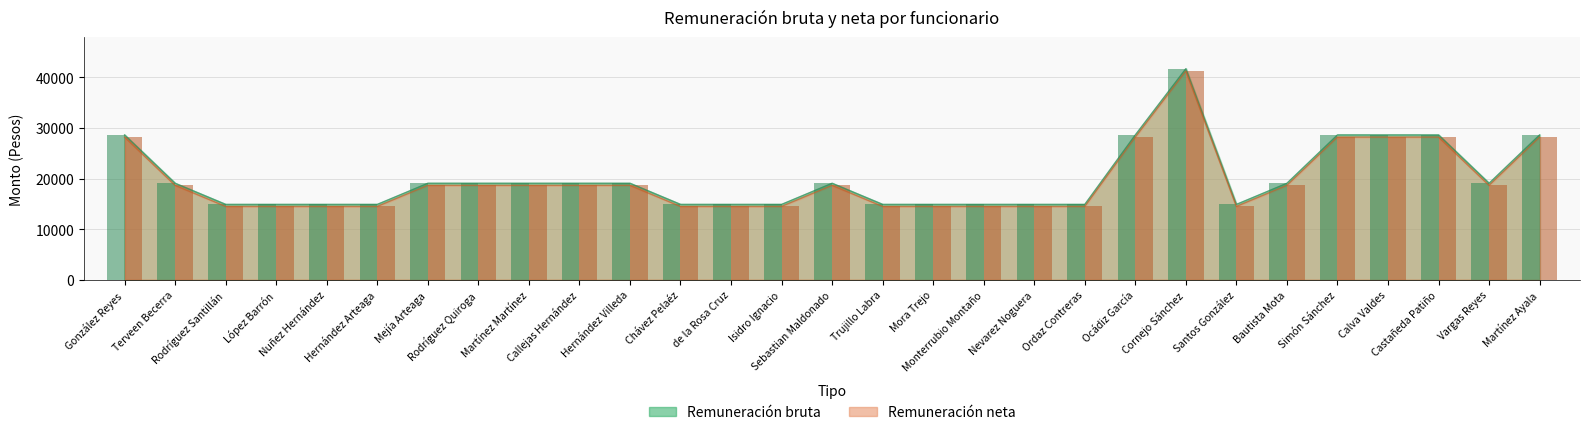

Count the number of categories in the chart.

29